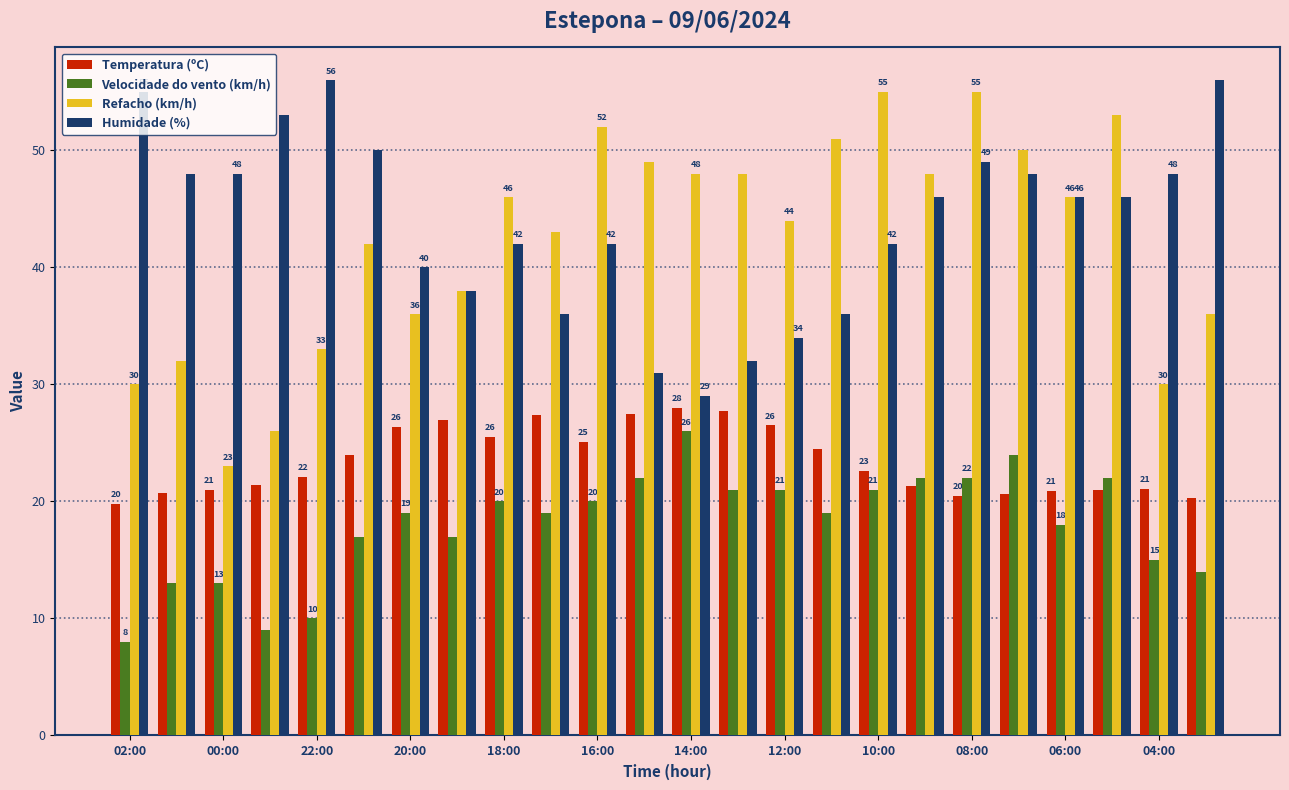

Which series has the largest range (max minus min)?

Refacho (km/h)